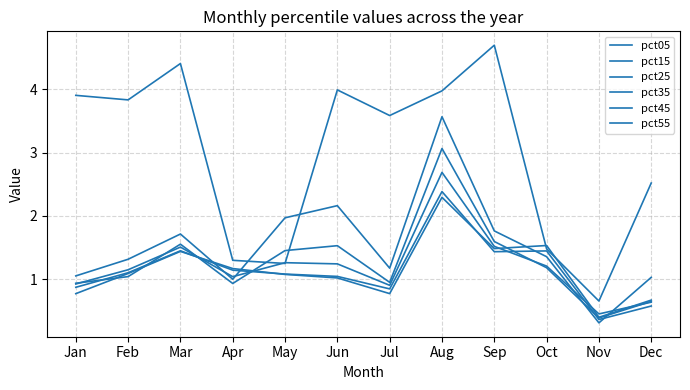

Is this an area chart (filled region under the line)?

No